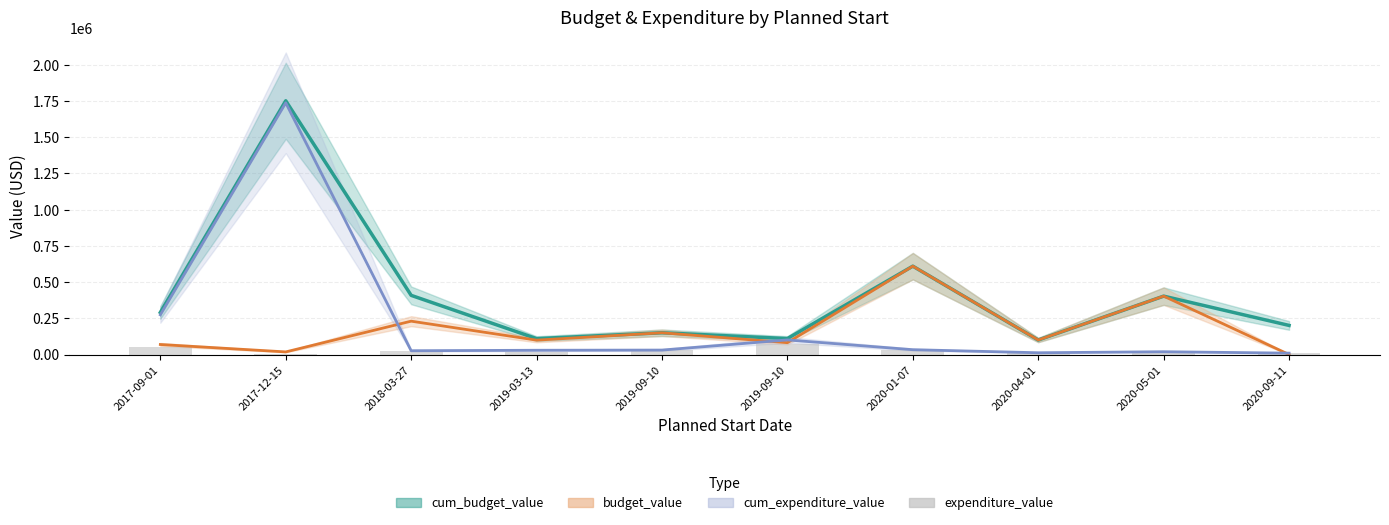

What is the label of the 8th bar from the right?

2018-03-27